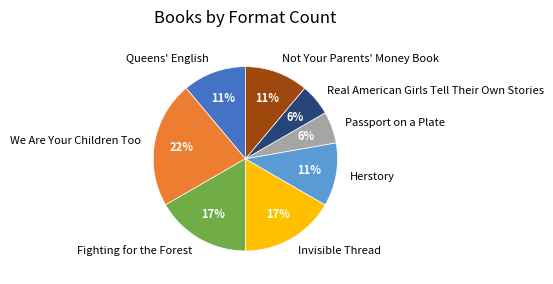

Count the number of slices in the pie.

8